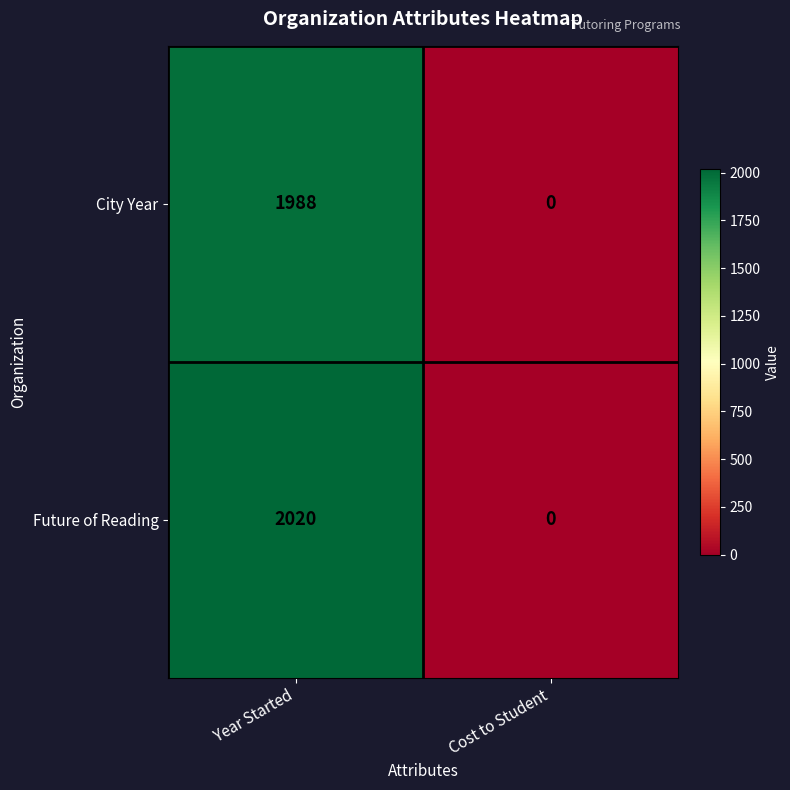

Reading left to right, what are all the values shown in this chart?

City Year: 1988	0
Future of Reading: 2020	0